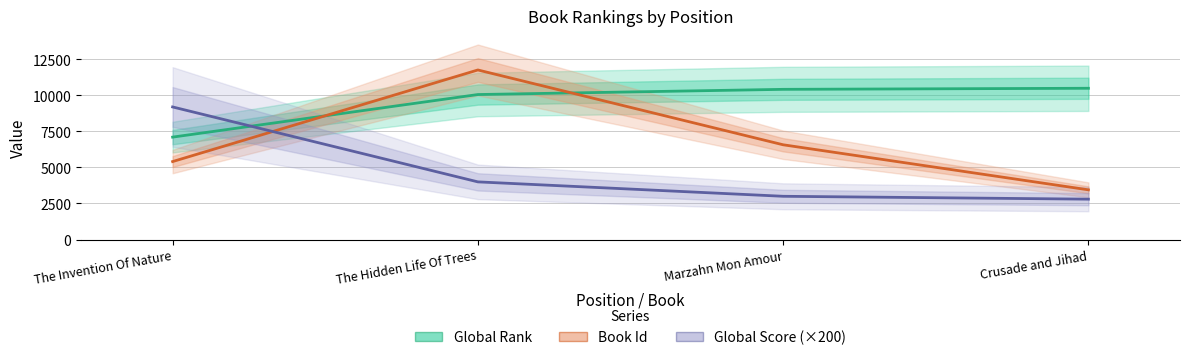

At which category does Book Id reach its first local peak?

The Hidden Life Of Trees